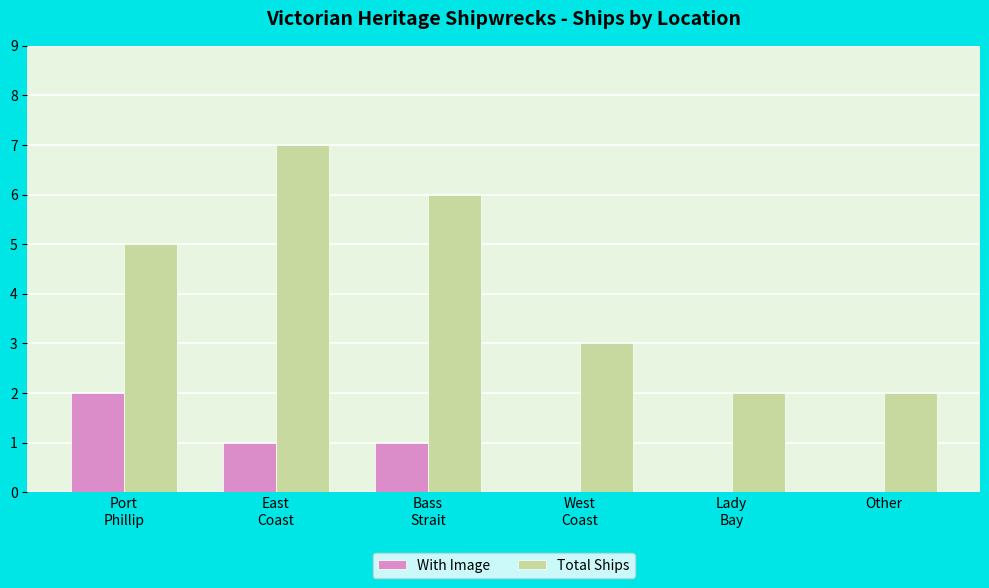

True or false: Total Ships has a value of 1 at Other.

False